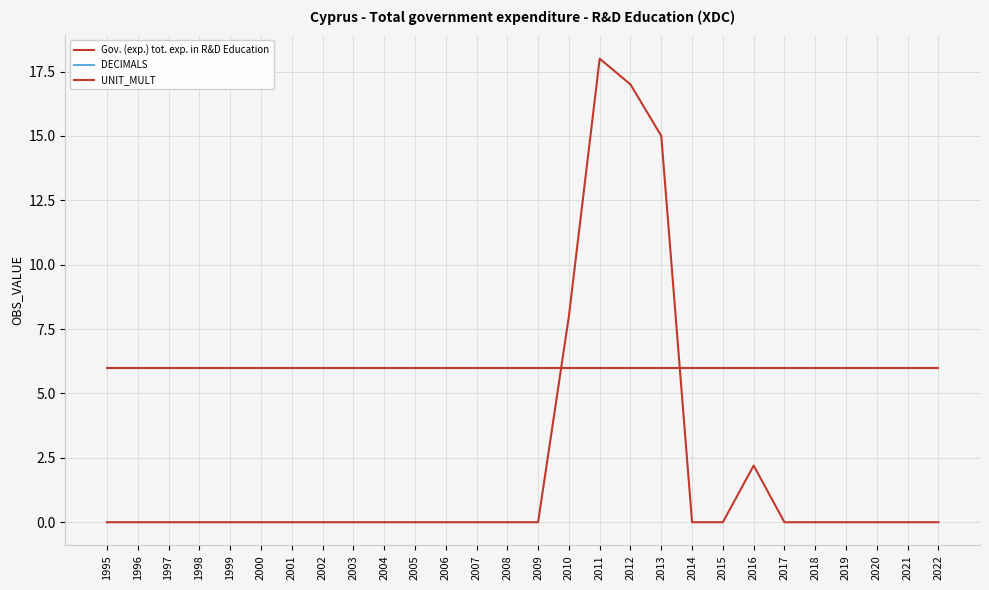

Which series has the largest range (max minus min)?

Gov. (exp.) tot. exp. in R&D Education